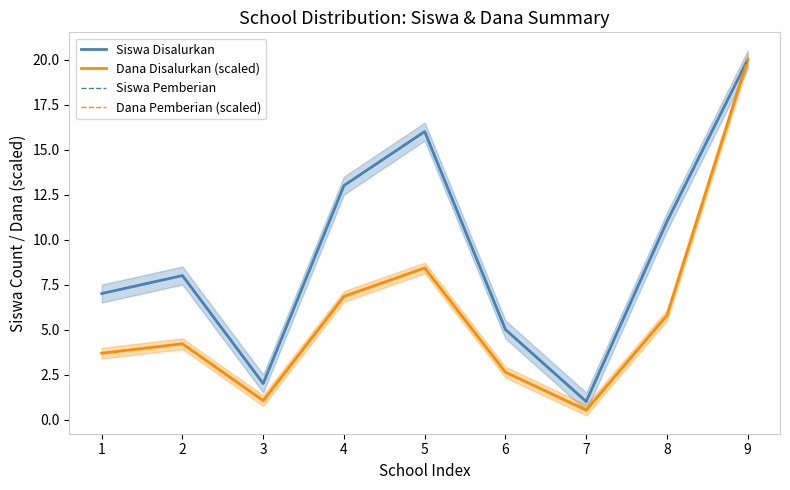

Rank the series at 6 from lowest to highest value.

Dana Disalurkan (scaled), Dana Pemberian (scaled), Siswa Disalurkan, Siswa Pemberian